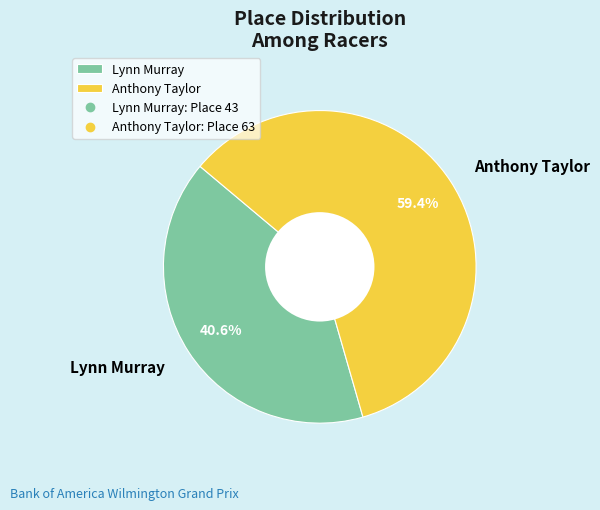

Which has a higher value, Anthony Taylor or Lynn Murray?

Anthony Taylor